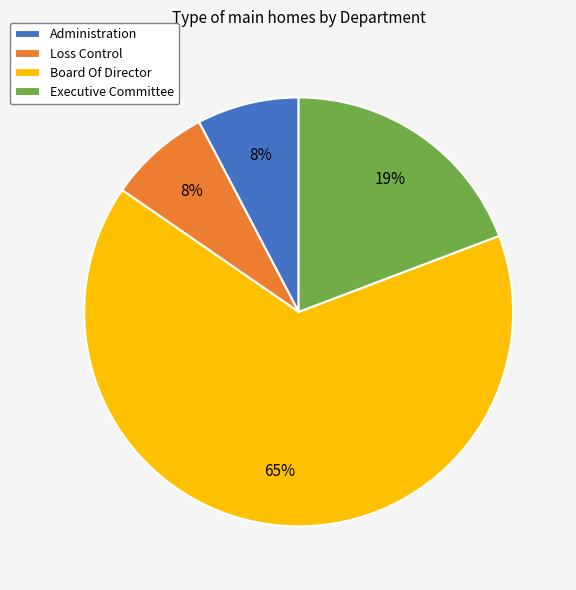

Which category has the biggest portion of the pie?

Board Of Director